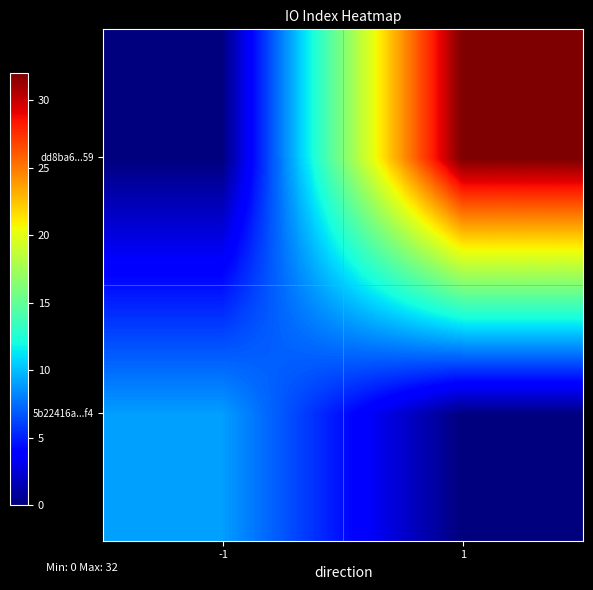

Reading left to right, transcribe all the data shown in this chart.

5b22416a...f4: -1=9	1=0
dd8ba6...59: -1=0	1=32